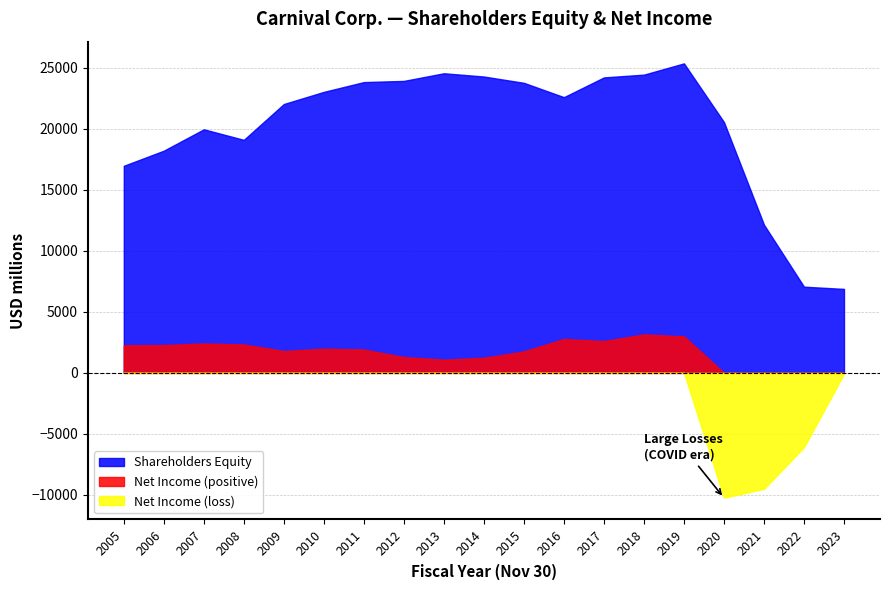

What is the total value across all series at 2012?

25227